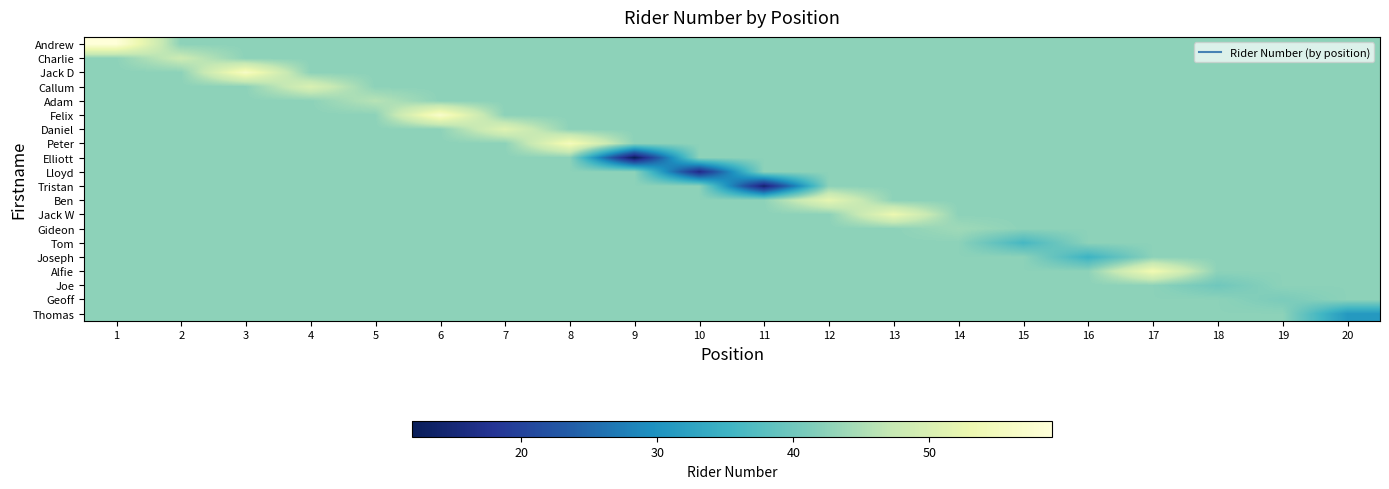

Reading right to left, transcribe all the data shown in this chart.

Andrew: 20=42.5	19=42.5	18=42.5	17=42.5	16=42.5	15=42.5	14=42.5	13=42.5	12=42.5	11=42.5	10=42.5	9=42.5	8=42.5	7=42.5	6=42.5	5=42.5	4=42.5	3=42.5	2=42.5	1=59.0
Charlie: 20=42.5	19=42.5	18=42.5	17=42.5	16=42.5	15=42.5	14=42.5	13=42.5	12=42.5	11=42.5	10=42.5	9=42.5	8=42.5	7=42.5	6=42.5	5=42.5	4=42.5	3=42.5	2=48.0	1=42.5
Jack D: 20=42.5	19=42.5	18=42.5	17=42.5	16=42.5	15=42.5	14=42.5	13=42.5	12=42.5	11=42.5	10=42.5	9=42.5	8=42.5	7=42.5	6=42.5	5=42.5	4=42.5	3=56.0	2=42.5	1=42.5
Callum: 20=42.5	19=42.5	18=42.5	17=42.5	16=42.5	15=42.5	14=42.5	13=42.5	12=42.5	11=42.5	10=42.5	9=42.5	8=42.5	7=42.5	6=42.5	5=42.5	4=50.0	3=42.5	2=42.5	1=42.5
Adam: 20=42.5	19=42.5	18=42.5	17=42.5	16=42.5	15=42.5	14=42.5	13=42.5	12=42.5	11=42.5	10=42.5	9=42.5	8=42.5	7=42.5	6=42.5	5=46.0	4=42.5	3=42.5	2=42.5	1=42.5
Felix: 20=42.5	19=42.5	18=42.5	17=42.5	16=42.5	15=42.5	14=42.5	13=42.5	12=42.5	11=42.5	10=42.5	9=42.5	8=42.5	7=42.5	6=57.0	5=42.5	4=42.5	3=42.5	2=42.5	1=42.5
Daniel: 20=42.5	19=42.5	18=42.5	17=42.5	16=42.5	15=42.5	14=42.5	13=42.5	12=42.5	11=42.5	10=42.5	9=42.5	8=42.5	7=51.0	6=42.5	5=42.5	4=42.5	3=42.5	2=42.5	1=42.5
Peter: 20=42.5	19=42.5	18=42.5	17=42.5	16=42.5	15=42.5	14=42.5	13=42.5	12=42.5	11=42.5	10=42.5	9=42.5	8=55.0	7=42.5	6=42.5	5=42.5	4=42.5	3=42.5	2=42.5	1=42.5
Elliott: 20=42.5	19=42.5	18=42.5	17=42.5	16=42.5	15=42.5	14=42.5	13=42.5	12=42.5	11=42.5	10=42.5	9=12.0	8=42.5	7=42.5	6=42.5	5=42.5	4=42.5	3=42.5	2=42.5	1=42.5
Lloyd: 20=42.5	19=42.5	18=42.5	17=42.5	16=42.5	15=42.5	14=42.5	13=42.5	12=42.5	11=42.5	10=16.0	9=42.5	8=42.5	7=42.5	6=42.5	5=42.5	4=42.5	3=42.5	2=42.5	1=42.5
Tristan: 20=42.5	19=42.5	18=42.5	17=42.5	16=42.5	15=42.5	14=42.5	13=42.5	12=42.5	11=14.0	10=42.5	9=42.5	8=42.5	7=42.5	6=42.5	5=42.5	4=42.5	3=42.5	2=42.5	1=42.5
Ben: 20=42.5	19=42.5	18=42.5	17=42.5	16=42.5	15=42.5	14=42.5	13=42.5	12=52.0	11=42.5	10=42.5	9=42.5	8=42.5	7=42.5	6=42.5	5=42.5	4=42.5	3=42.5	2=42.5	1=42.5
Jack W: 20=42.5	19=42.5	18=42.5	17=42.5	16=42.5	15=42.5	14=42.5	13=53.0	12=42.5	11=42.5	10=42.5	9=42.5	8=42.5	7=42.5	6=42.5	5=42.5	4=42.5	3=42.5	2=42.5	1=42.5
Gideon: 20=42.5	19=42.5	18=42.5	17=42.5	16=42.5	15=42.5	14=44.0	13=42.5	12=42.5	11=42.5	10=42.5	9=42.5	8=42.5	7=42.5	6=42.5	5=42.5	4=42.5	3=42.5	2=42.5	1=42.5
Tom: 20=42.5	19=42.5	18=42.5	17=42.5	16=42.5	15=36.0	14=42.5	13=42.5	12=42.5	11=42.5	10=42.5	9=42.5	8=42.5	7=42.5	6=42.5	5=42.5	4=42.5	3=42.5	2=42.5	1=42.5
Joseph: 20=42.5	19=42.5	18=42.5	17=42.5	16=35.0	15=42.5	14=42.5	13=42.5	12=42.5	11=42.5	10=42.5	9=42.5	8=42.5	7=42.5	6=42.5	5=42.5	4=42.5	3=42.5	2=42.5	1=42.5
Alfie: 20=42.5	19=42.5	18=42.5	17=54.0	16=42.5	15=42.5	14=42.5	13=42.5	12=42.5	11=42.5	10=42.5	9=42.5	8=42.5	7=42.5	6=42.5	5=42.5	4=42.5	3=42.5	2=42.5	1=42.5
Joe: 20=42.5	19=42.5	18=40.0	17=42.5	16=42.5	15=42.5	14=42.5	13=42.5	12=42.5	11=42.5	10=42.5	9=42.5	8=42.5	7=42.5	6=42.5	5=42.5	4=42.5	3=42.5	2=42.5	1=42.5
Geoff: 20=42.5	19=41.0	18=42.5	17=42.5	16=42.5	15=42.5	14=42.5	13=42.5	12=42.5	11=42.5	10=42.5	9=42.5	8=42.5	7=42.5	6=42.5	5=42.5	4=42.5	3=42.5	2=42.5	1=42.5
Thomas: 20=31.0	19=42.5	18=42.5	17=42.5	16=42.5	15=42.5	14=42.5	13=42.5	12=42.5	11=42.5	10=42.5	9=42.5	8=42.5	7=42.5	6=42.5	5=42.5	4=42.5	3=42.5	2=42.5	1=42.5